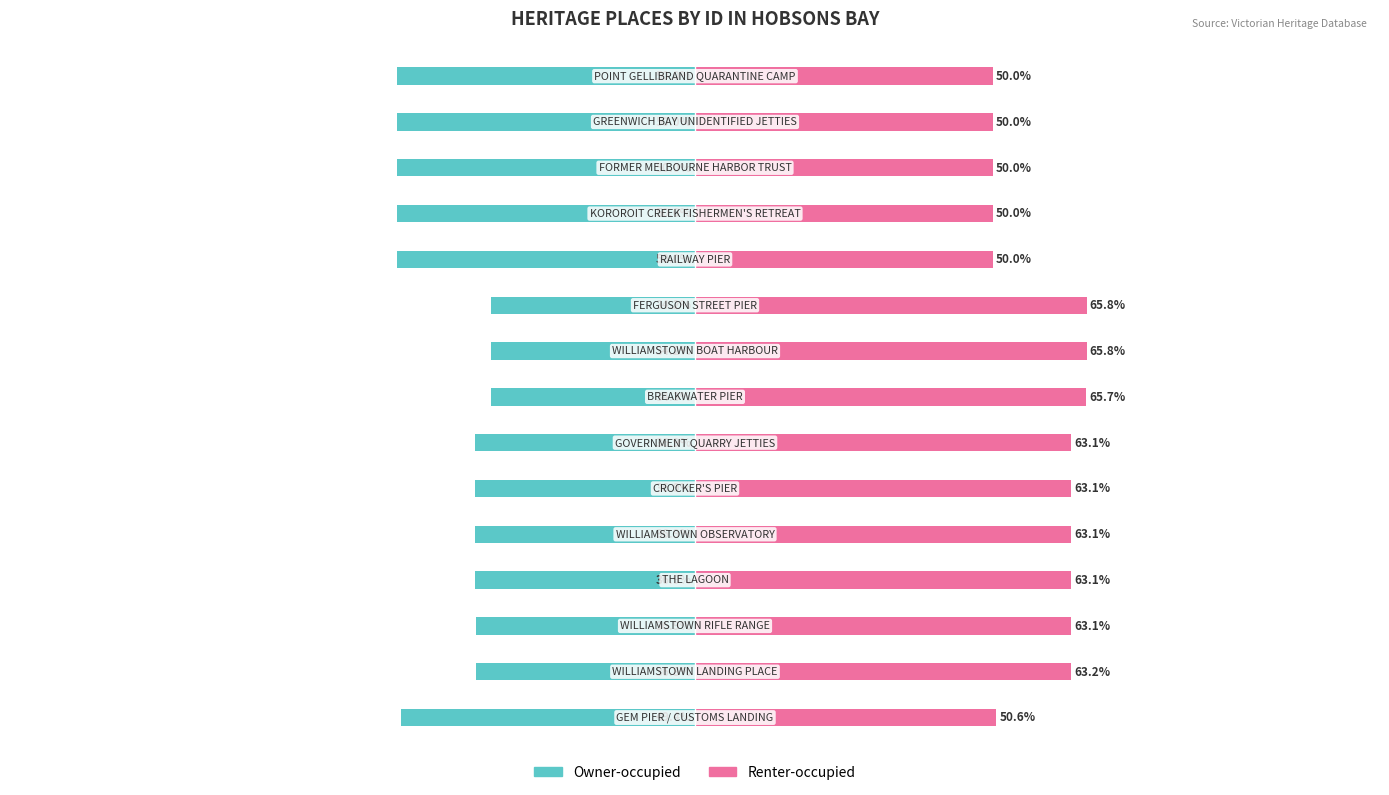

How many values in the Renter-occupied series exceed 63?

9